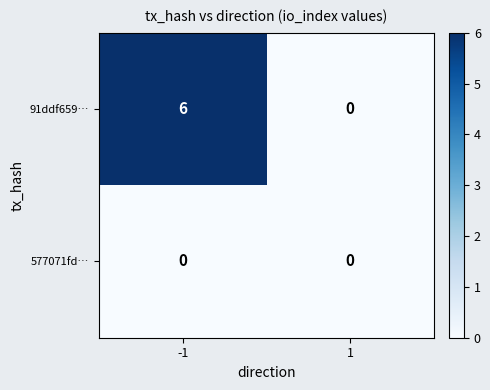

Between -1 and 1, which series saw the biggest shift?

91ddf659…